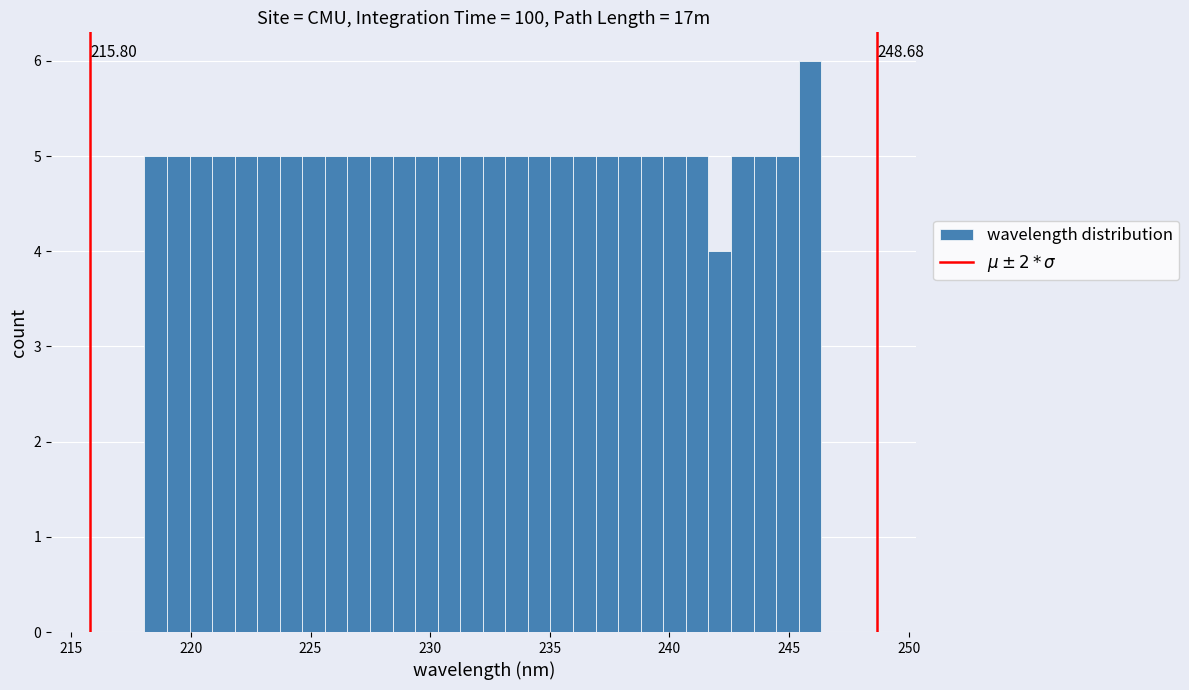

Read against the x-axis, roughly where is the centre of the tallest bar?

246.0